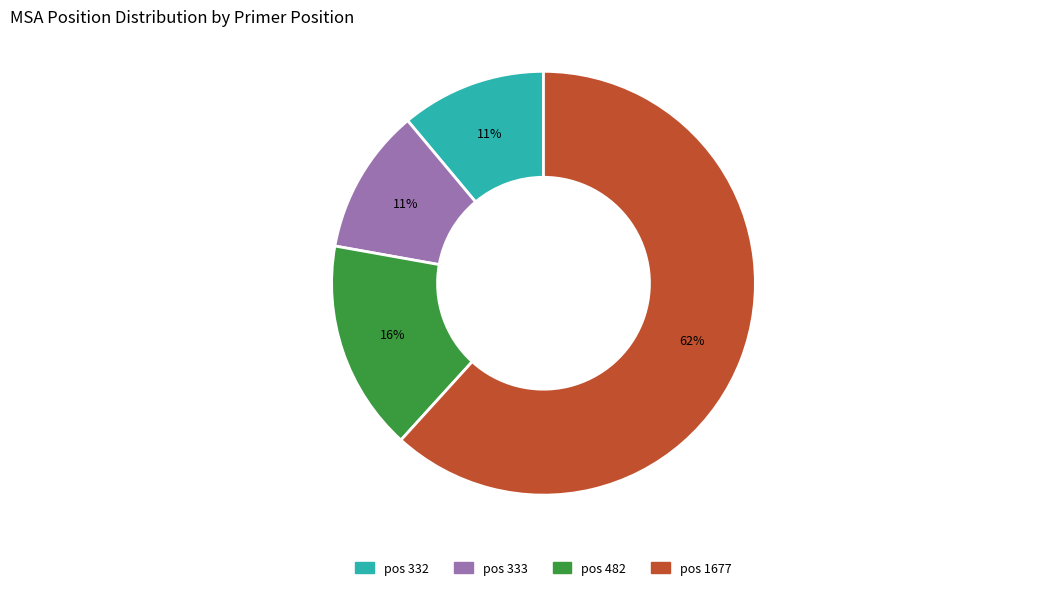

How many slices are in this pie chart?

4